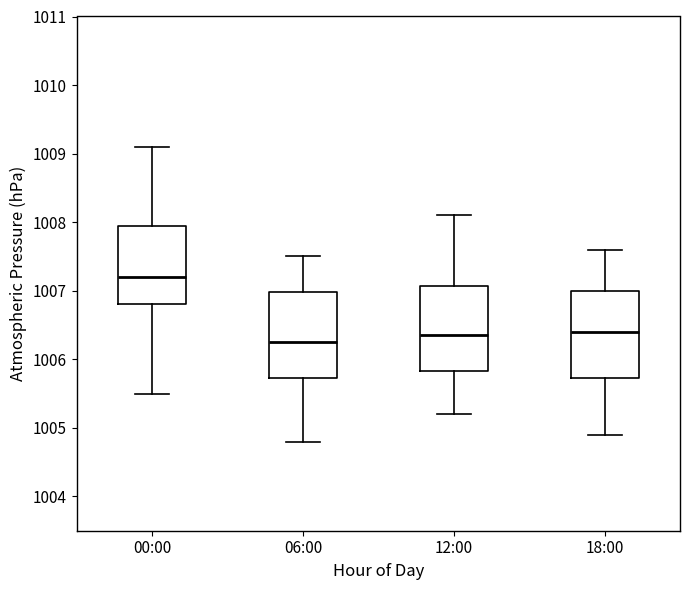

Where is the upper edge of the box for 12:00 on the y-axis? The values are not printed on the chart, so give them approximately, as read against the axis.

1007.1